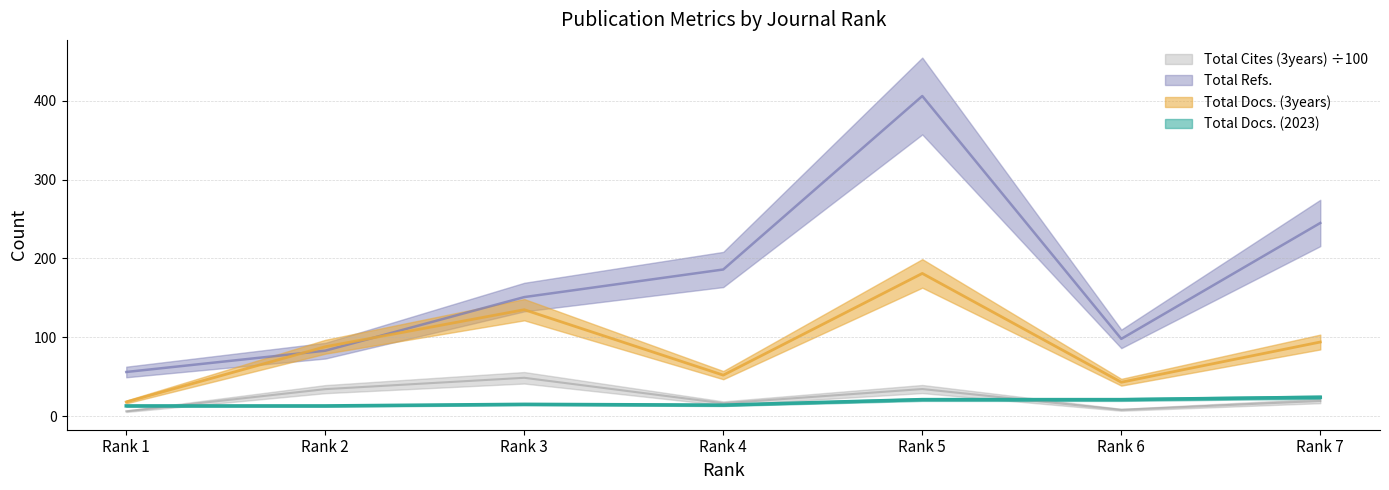

What is the sum of all Total Docs. (3years) values?

611.0